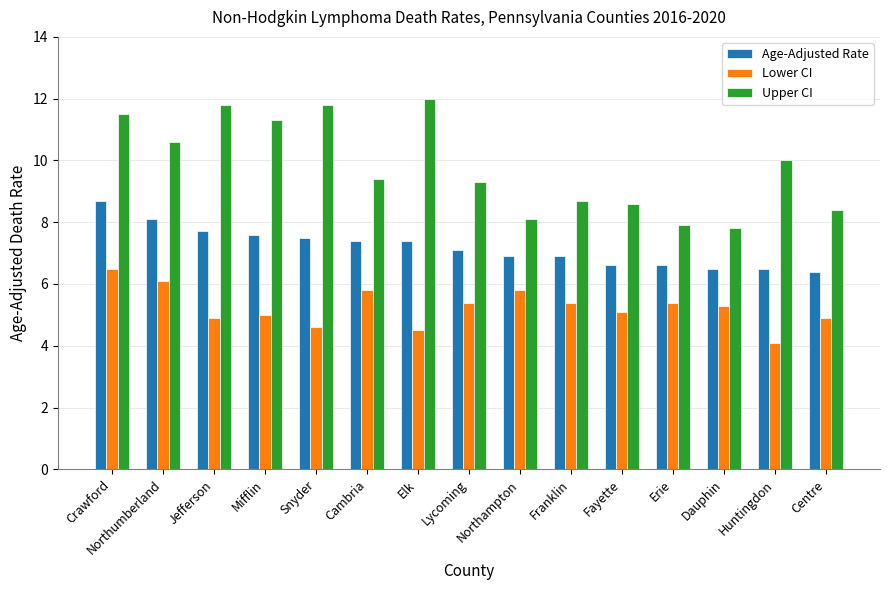

What is the label of the 3rd bar from the left?

Jefferson